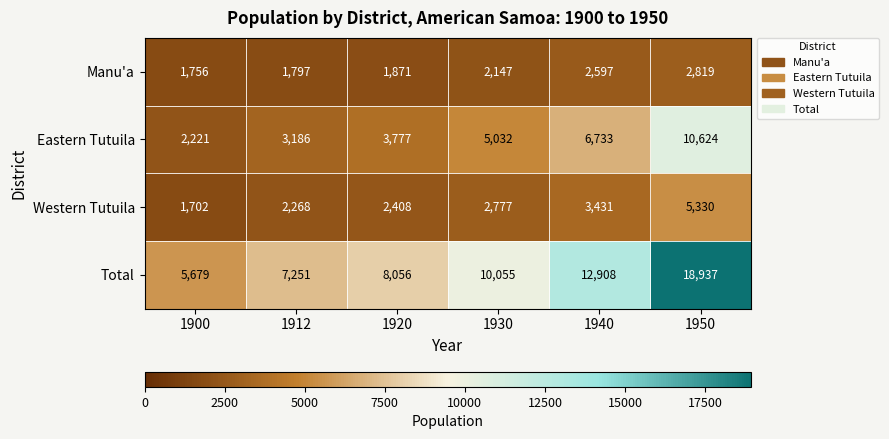

At which category is the sum across all series the highest?

1950